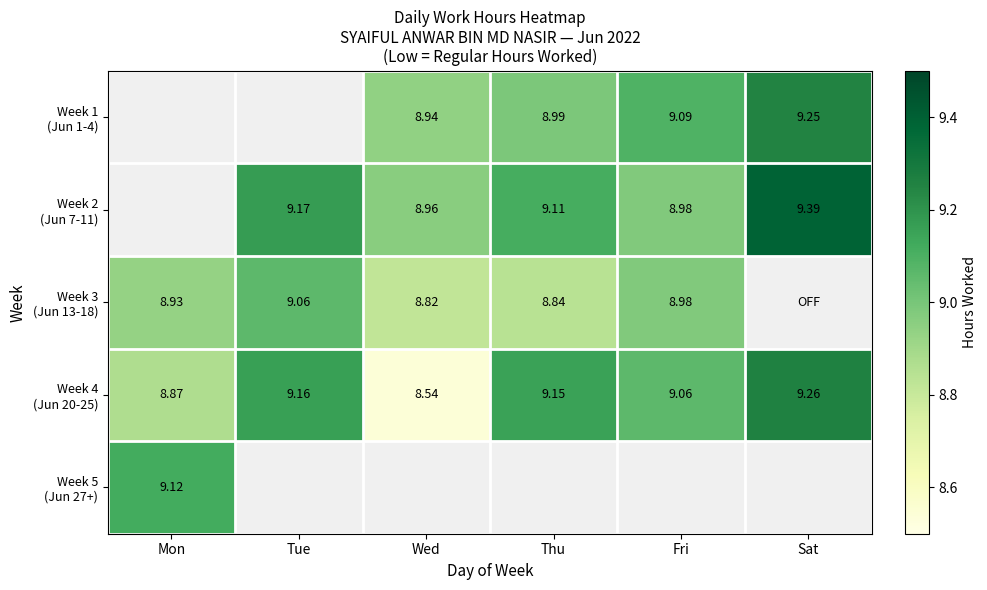

Which category has the highest value in the Week 5 (Jun 27+) series?

Mon